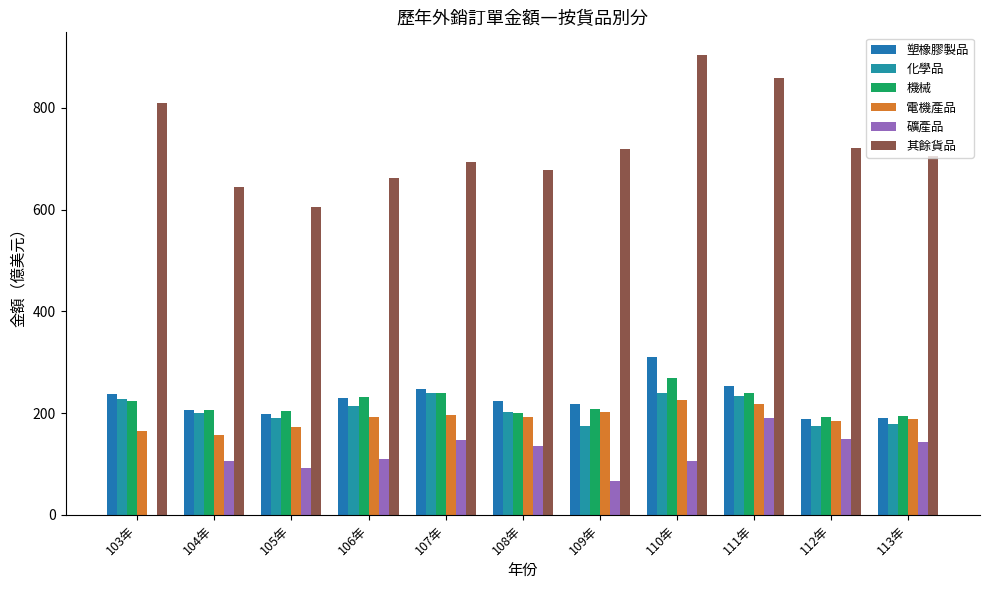

Which category has the highest value across all series?

110年